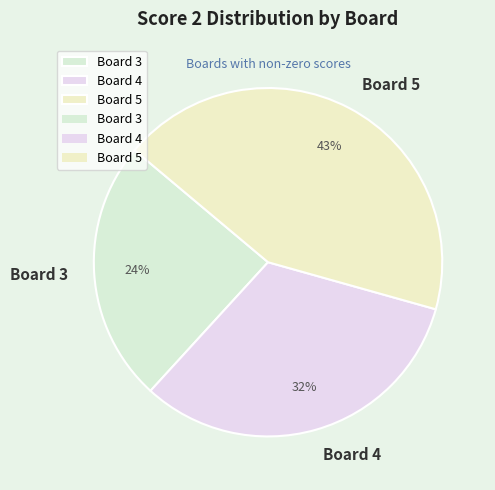

How many segments does this pie chart have?

3